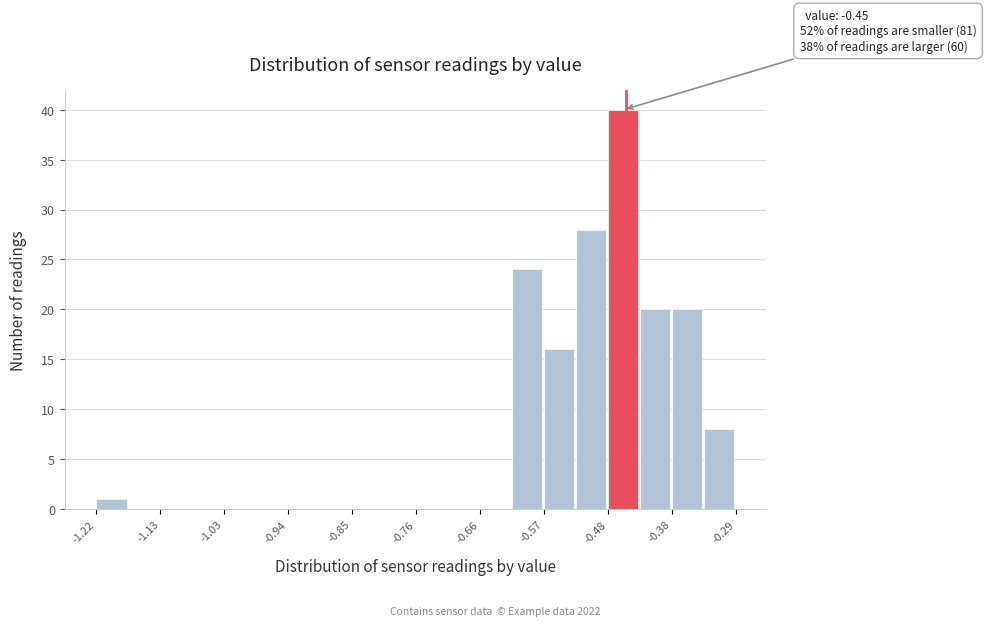

Which range on the x-axis has the tallest bar?

-0.48 to -0.43